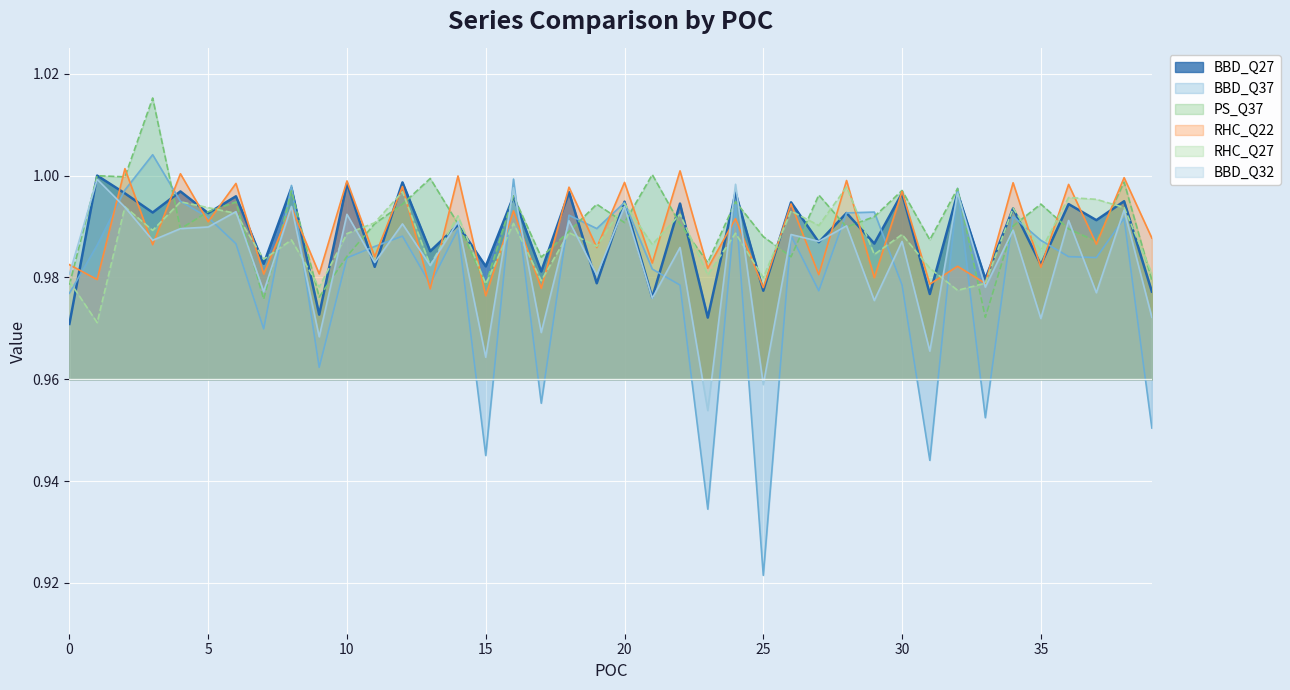

Which category has the highest value in the BBD_Q27 series?

1